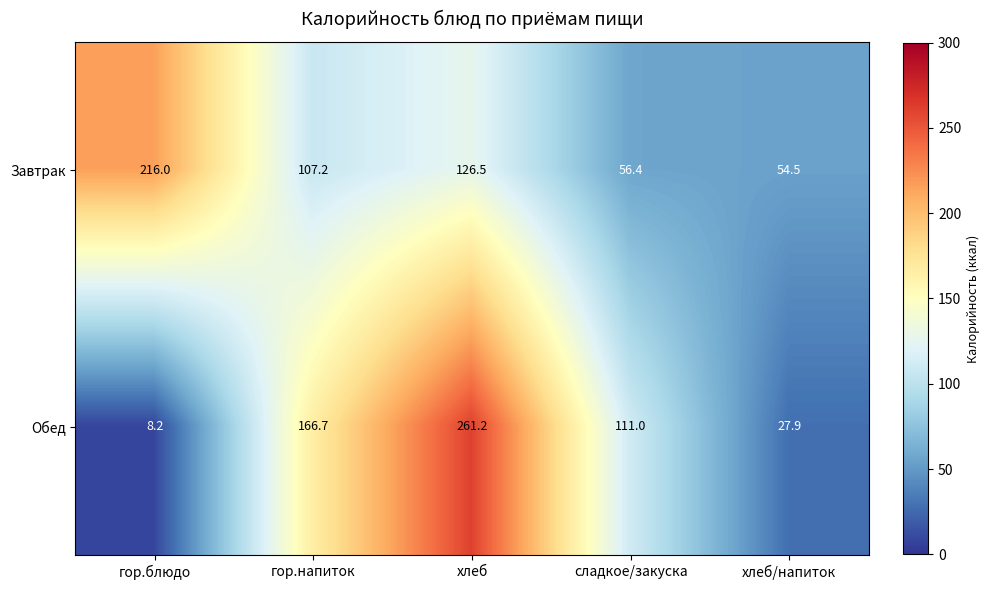

Reading left to right, extract all data points from this chart.

Завтрак: гор.блюдо=216.0	гор.напиток=107.2	хлеб=126.5	сладкое/закуска=56.4	хлеб/напиток=54.5
Обед: гор.блюдо=8.2	гор.напиток=166.7	хлеб=261.2	сладкое/закуска=111.0	хлеб/напиток=27.9